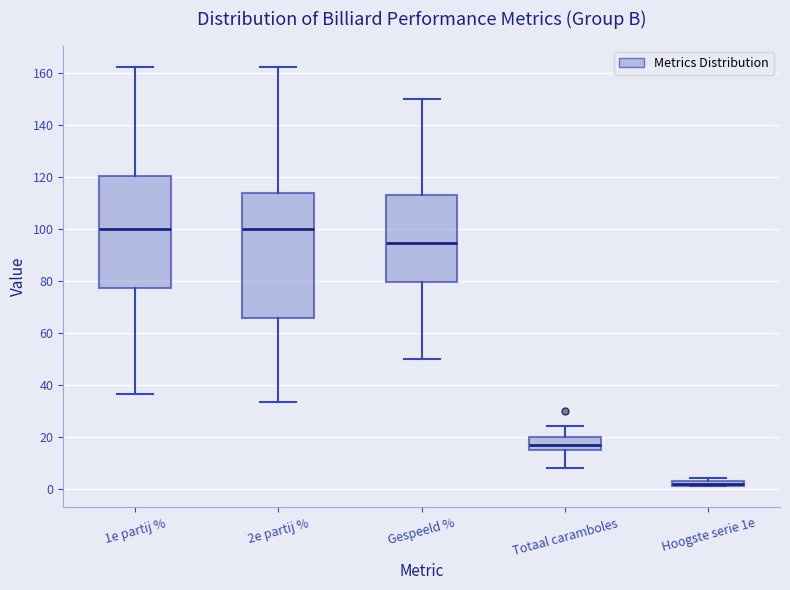

Which box's median line is the lowest?

Hoogste serie 1e